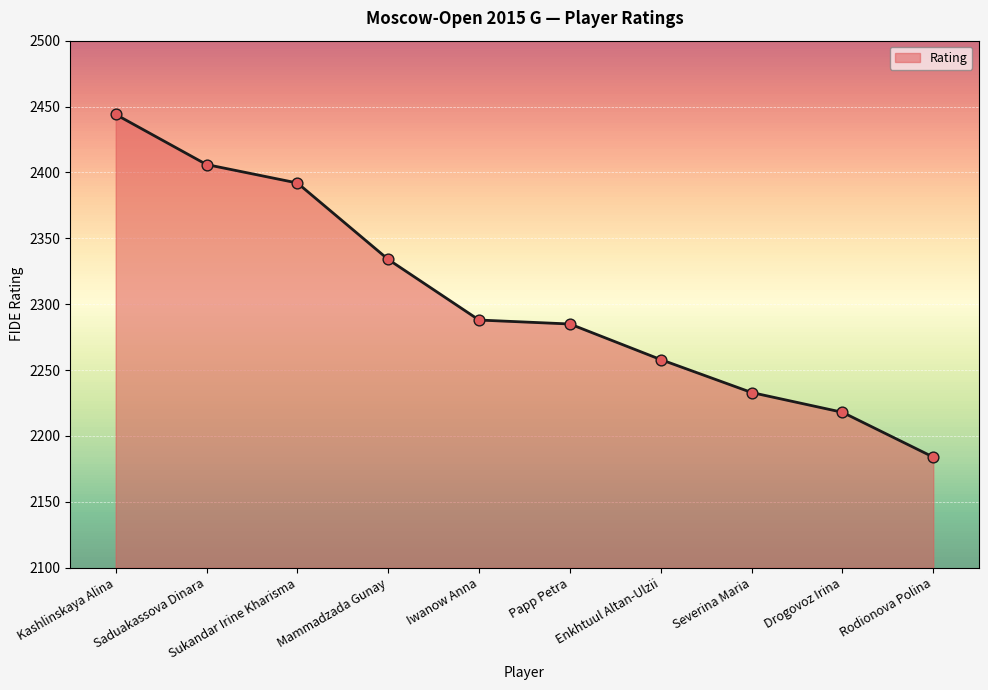

What is the change in value from Enkhtuul Altan-Ulzii to Drogovoz Irina?

-40